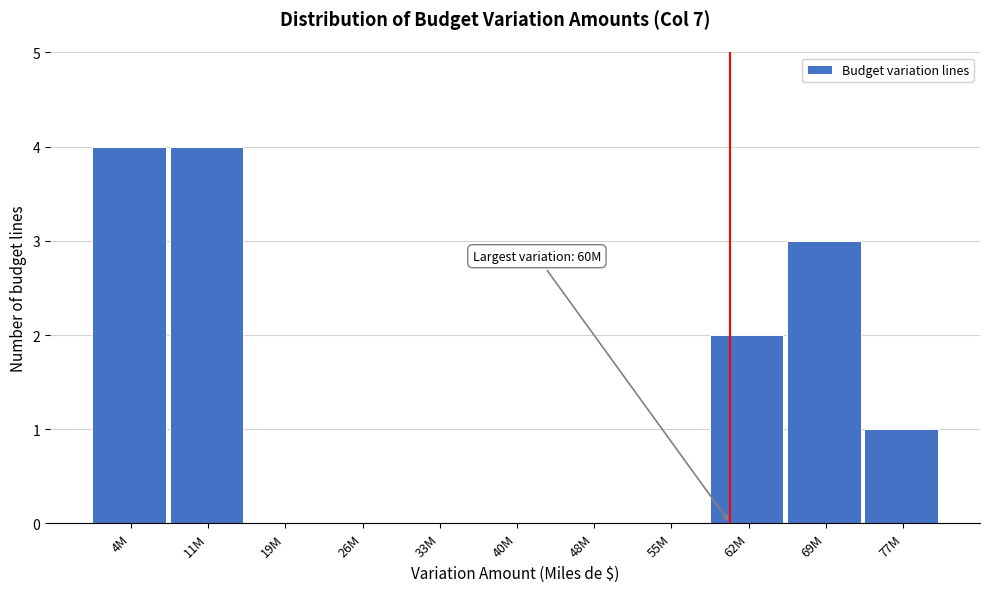

Reading left to right, transcribe all the data shown in this chart.

4M=4	11M=4	19M=0	26M=0	33M=0	40M=0	48M=0	55M=0	62M=2	69M=3	77M=1